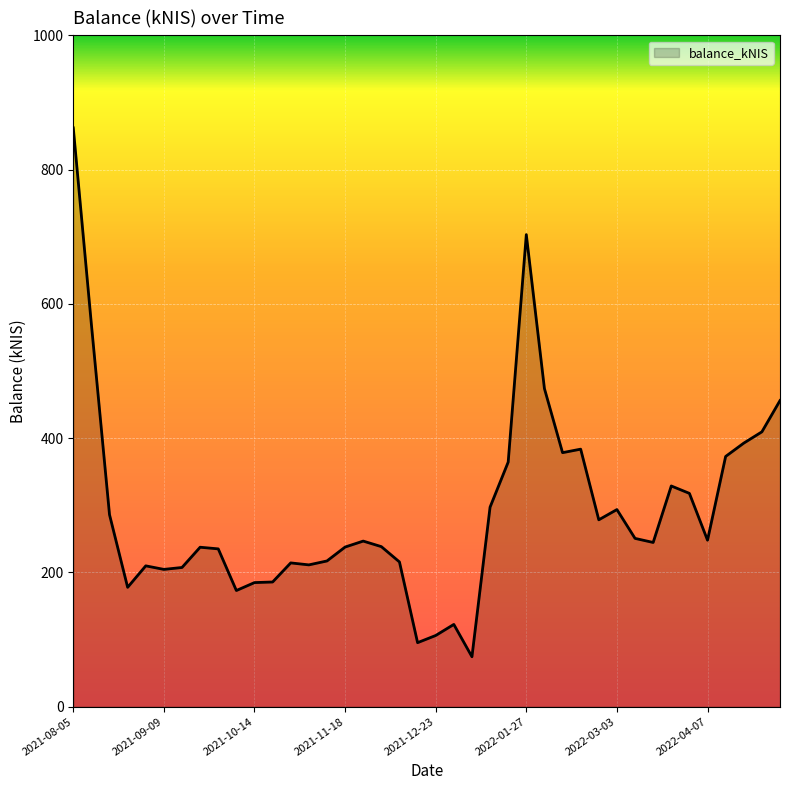

What is the difference between the maximum and minimum values?

787.7